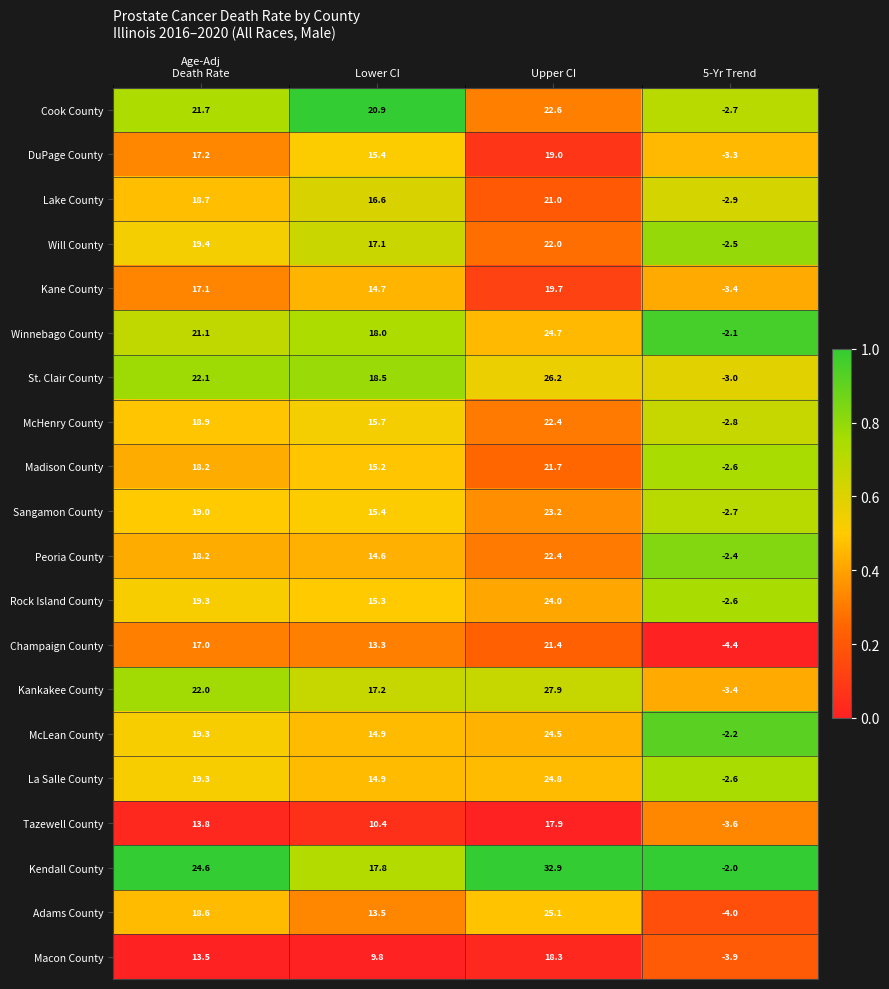

At how many categories does at least one series exceed 0?

3